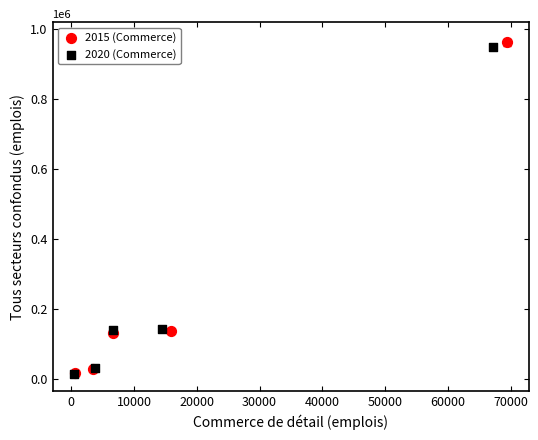

Which series has the largest Y range (max minus min)?

2015 (Commerce)